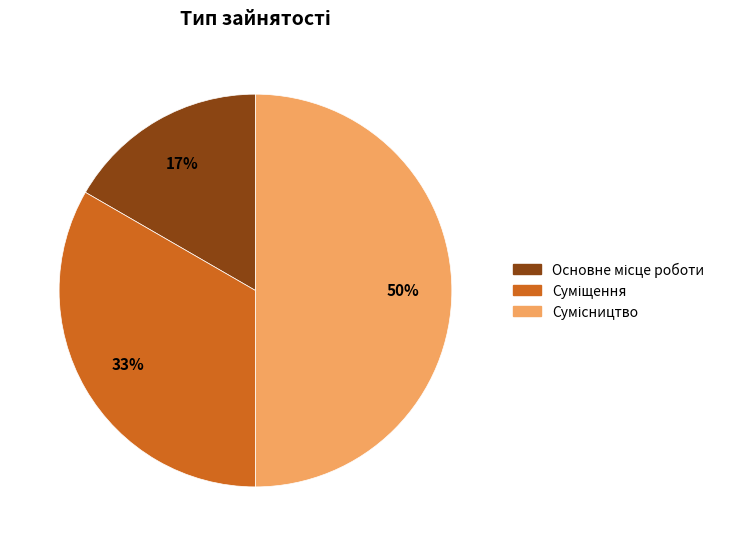

To the nearest percent, what is the difference between the largest and smallest slice percentages?

33%